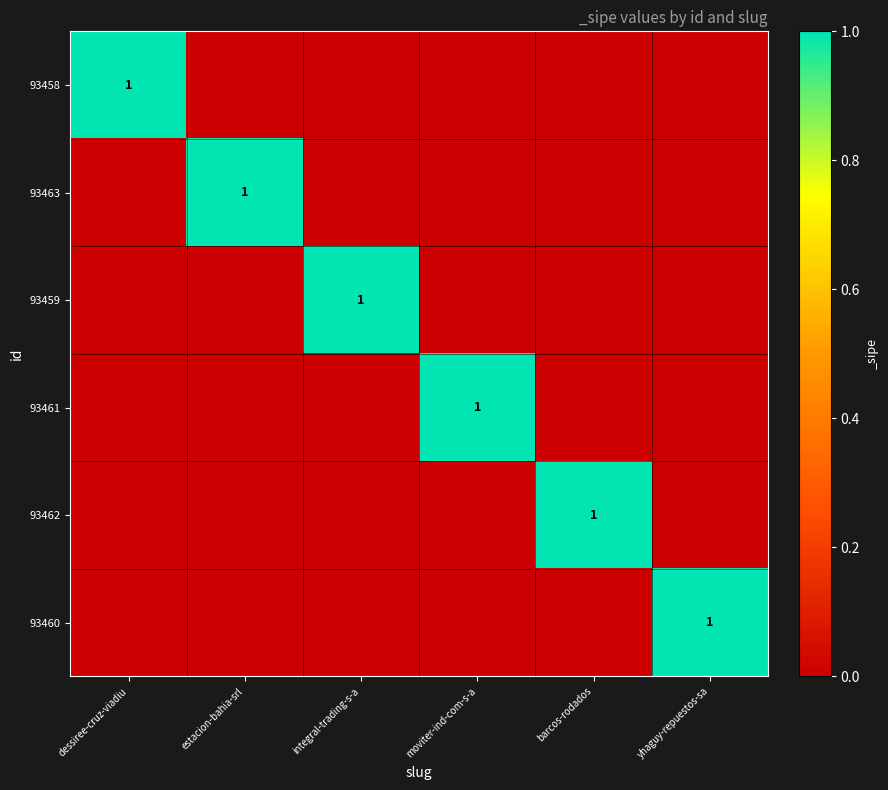

The 93461 series shows 2 at moviter-ind-com-s-a. True or false?

False